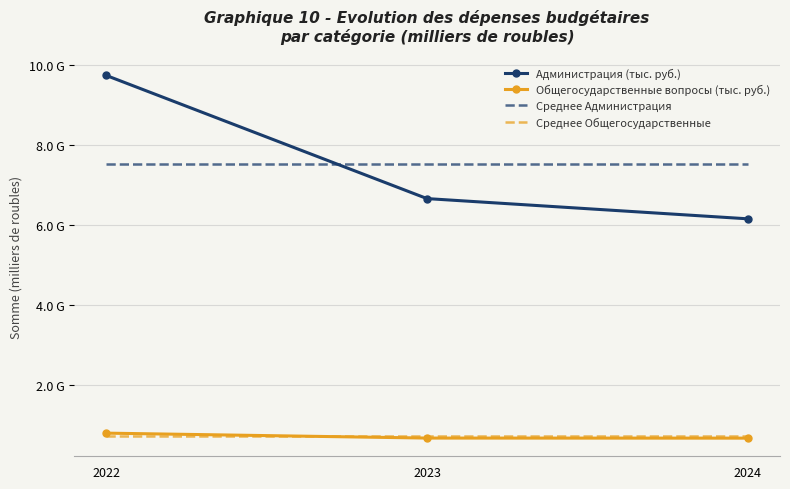

Does the chart display data point markers on the line(s)?

Yes